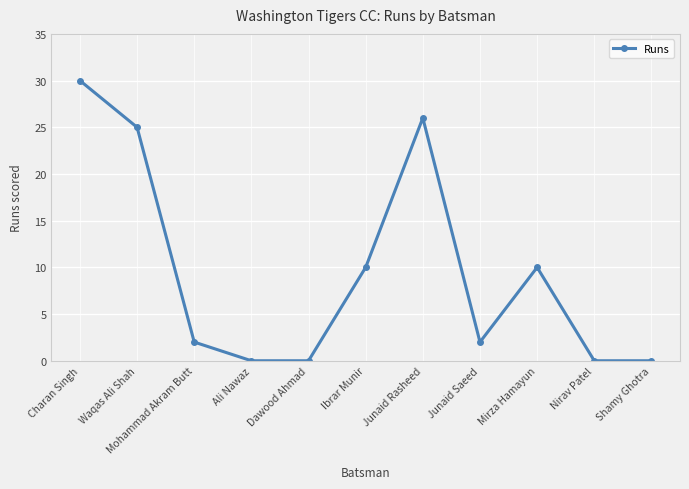

Which has a higher value, Ibrar Munir or Junaid Saeed?

Ibrar Munir